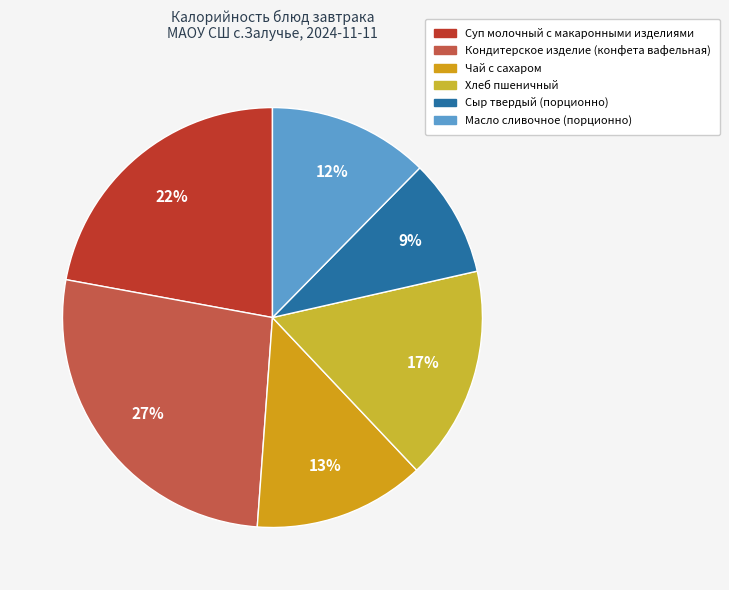

Rank the categories by value from lowest to highest.

Сыр твердый (порционно), Масло сливочное (порционно), Чай с сахаром, Хлеб пшеничный, Суп молочный с макаронными изделиями, Кондитерское изделие (конфета вафельная)